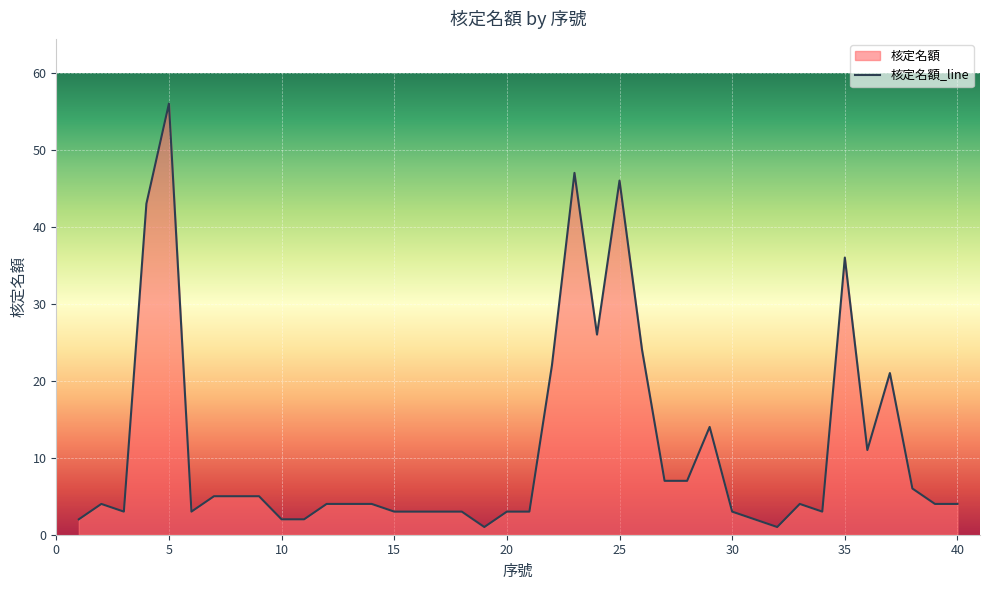

Is it true that the value at 33 is 7?

False